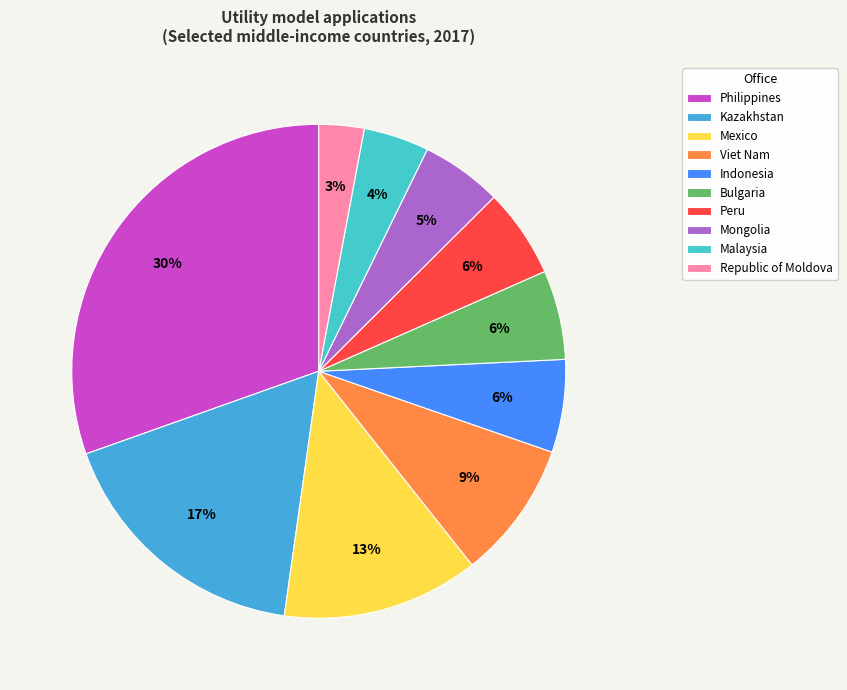

Which slice is the smallest?

Republic of Moldova